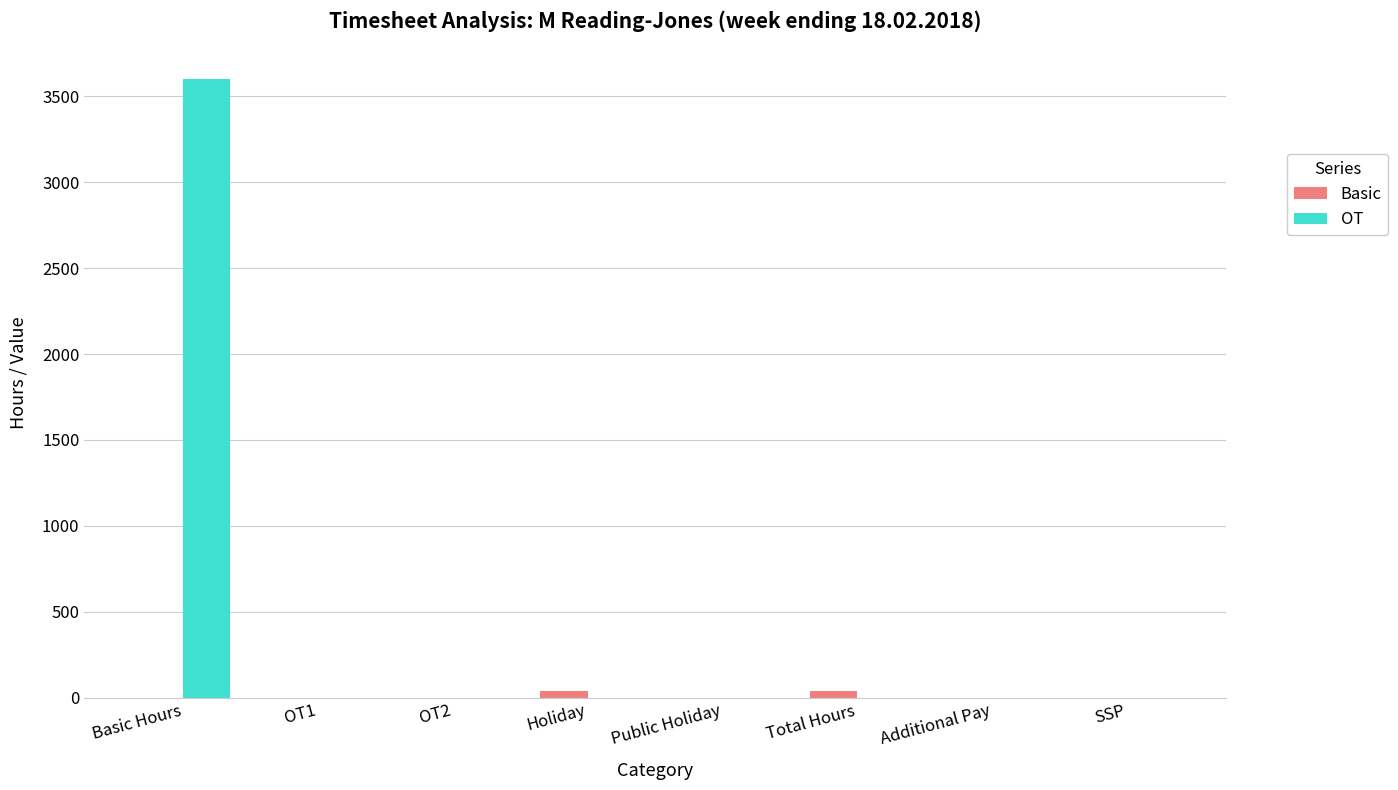

True or false: OT has a value of 1132 at Additional Pay.

False